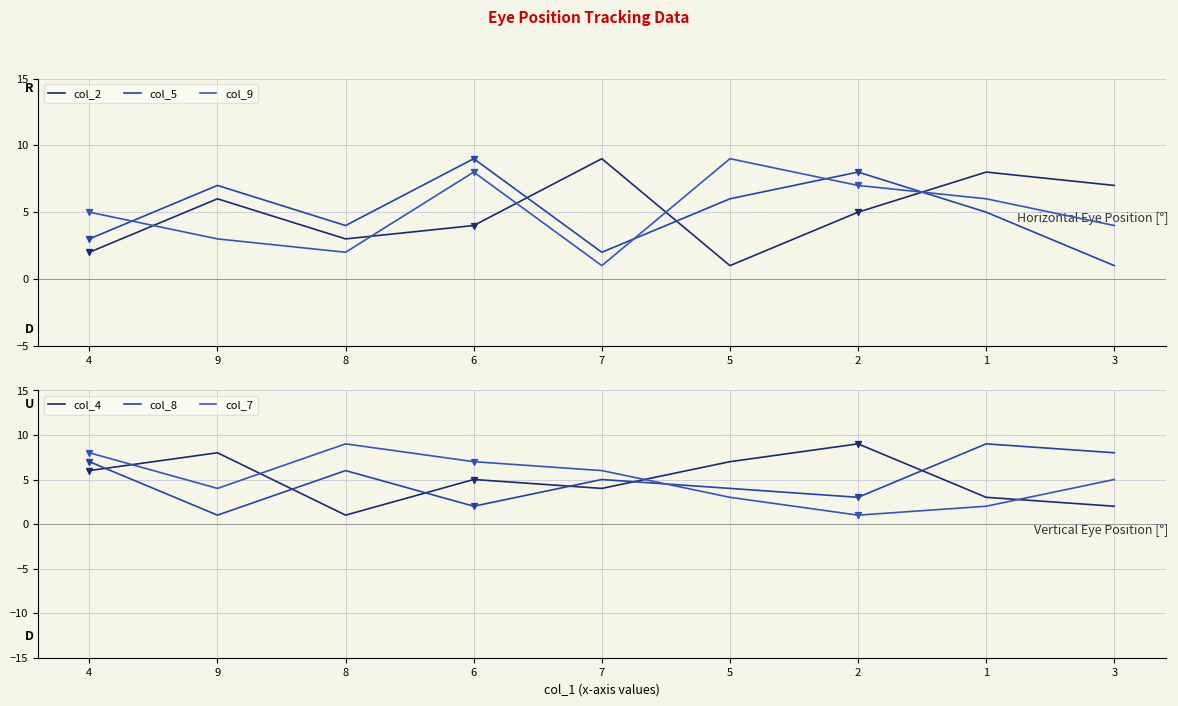

Which series contains the lowest Y value?

col_2